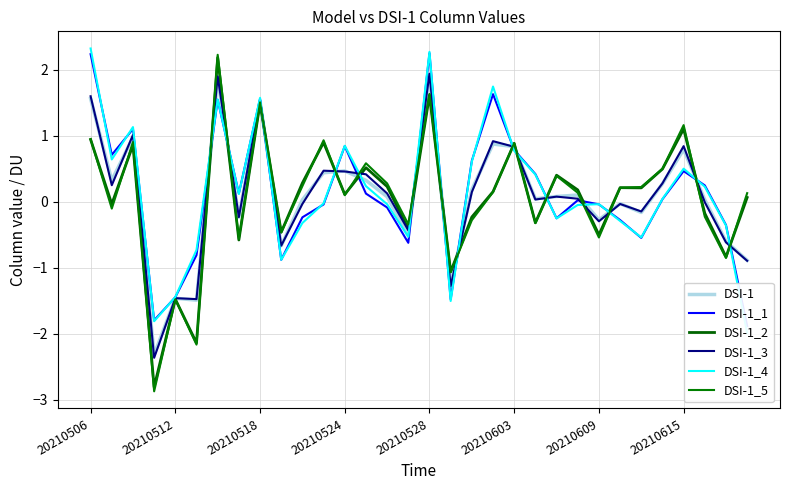

In DSI-1_4, how many points are higher than both neighbors (excluding endpoints)?

8